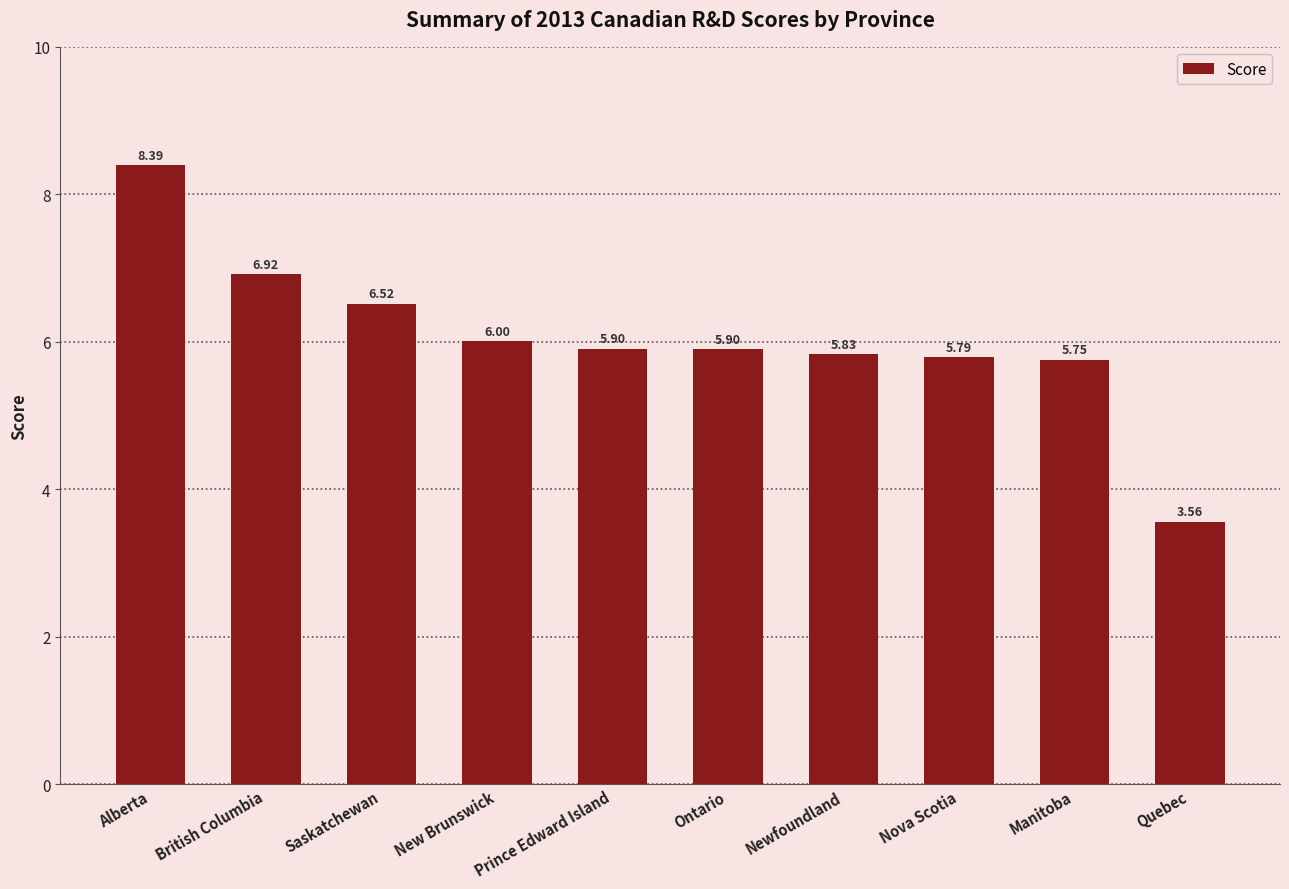

Count the number of values greater than 5.

9